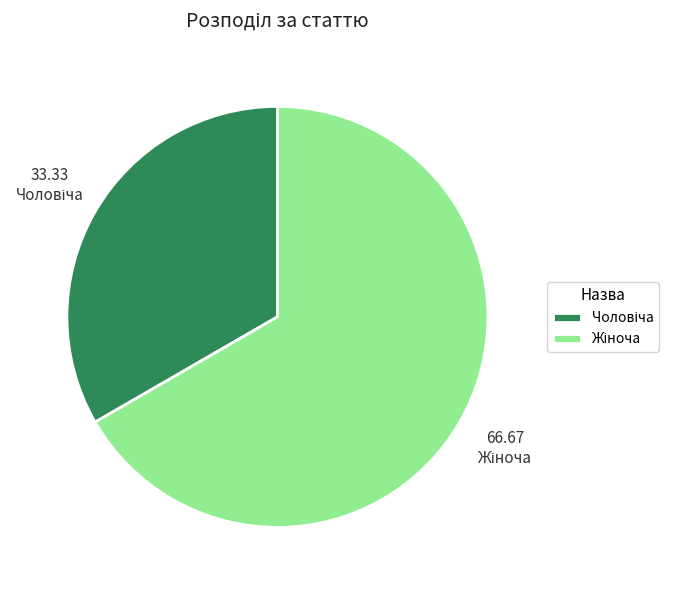

Does any single category account for the majority?

Yes